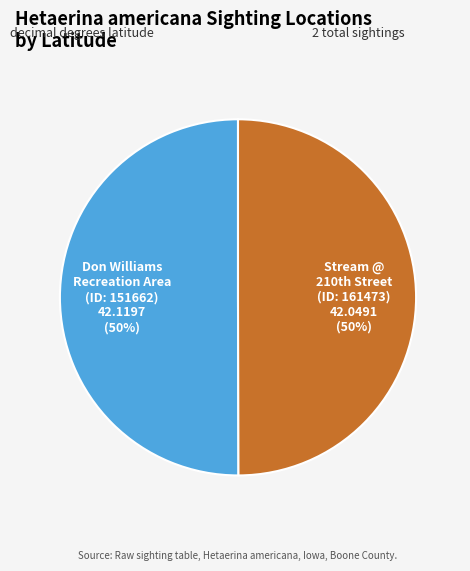

To the nearest percent, what is the average slice percentage?

50%